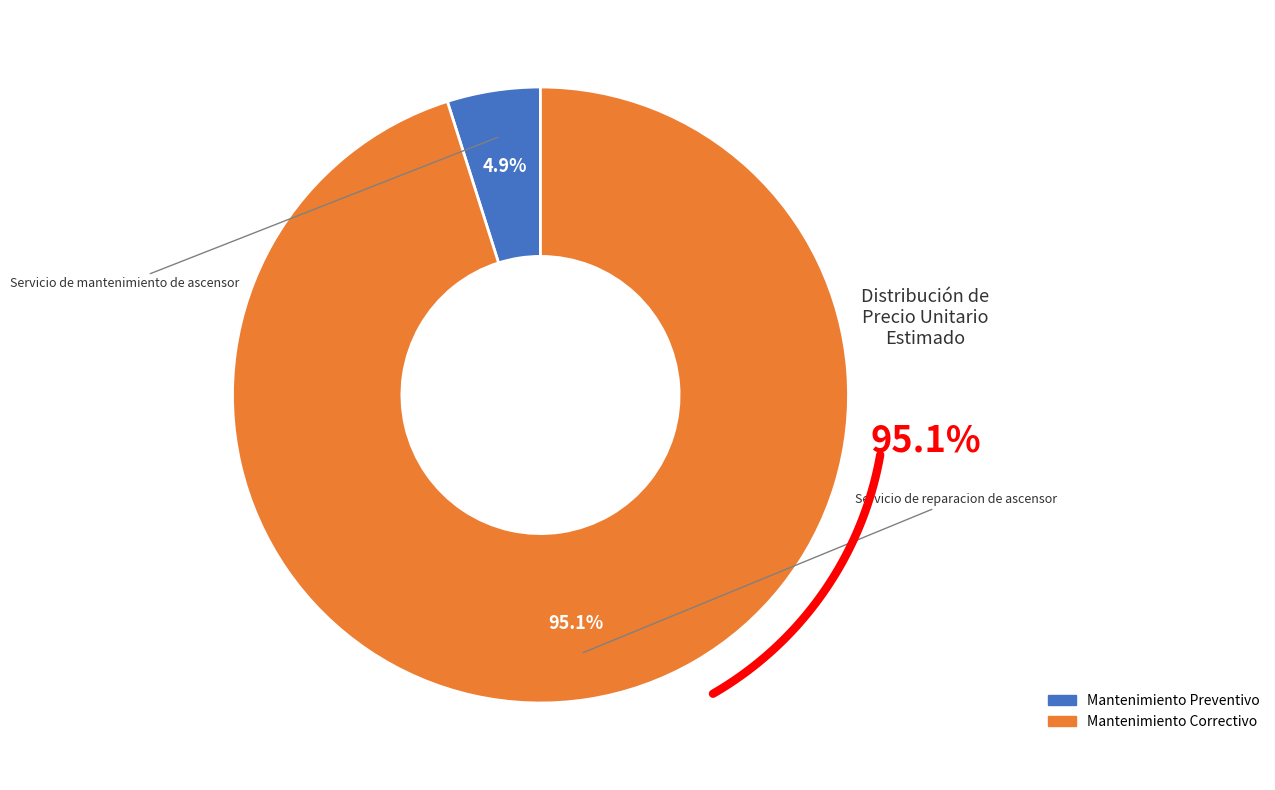

To the nearest percent, what is the combined percentage of Servicio de reparacion de ascensor and Servicio de mantenimiento de ascensor?

100%